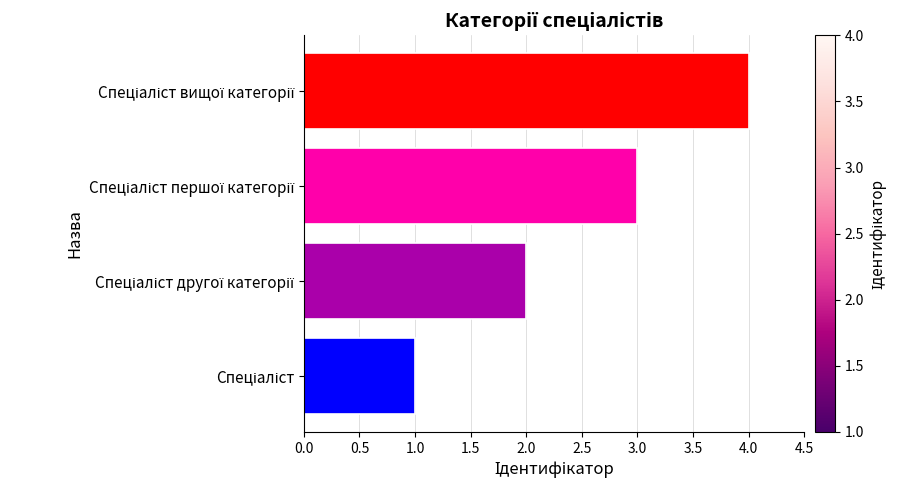

How many bars are there in total?

4